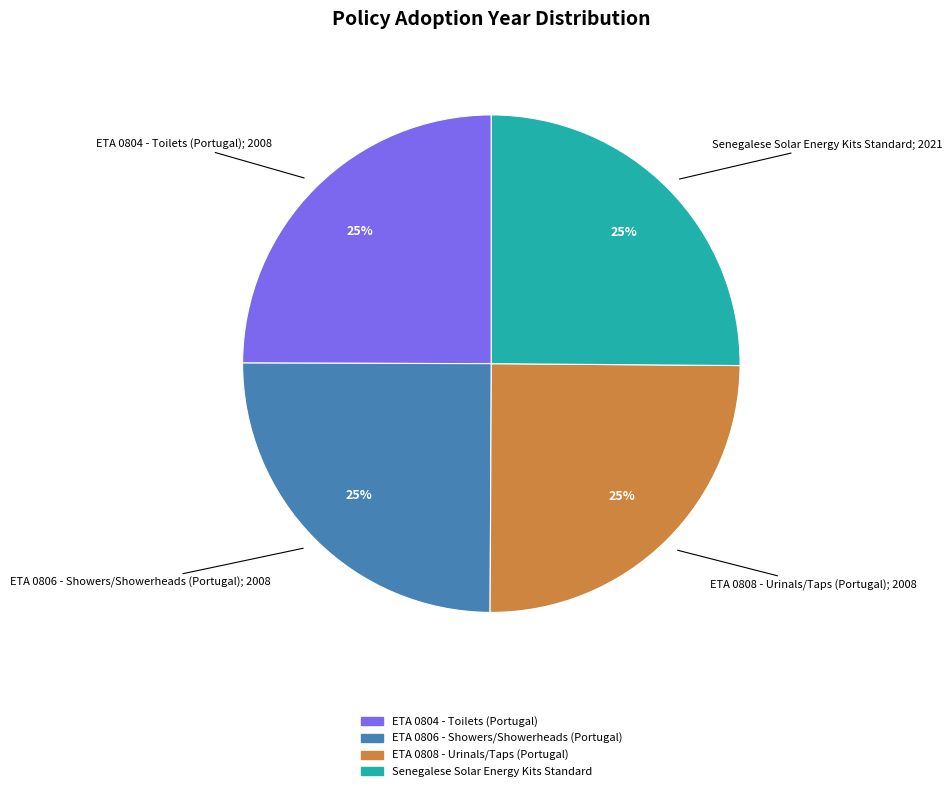

The ETA 0804 - Toilets (Portugal) slice represents 32% of the pie. True or false?

False